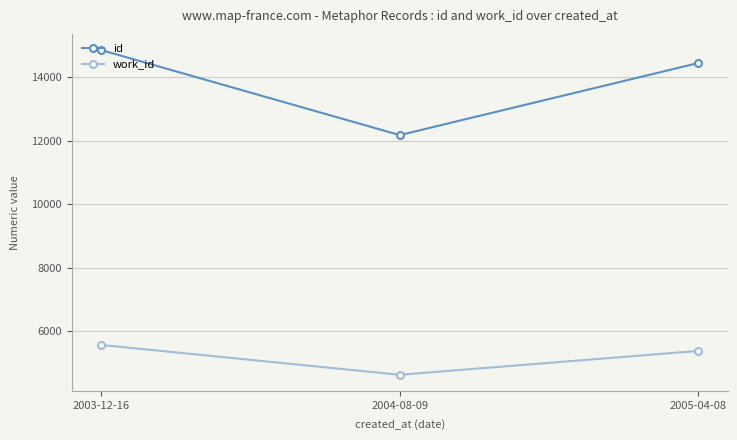

Is this an area chart (filled region under the line)?

No